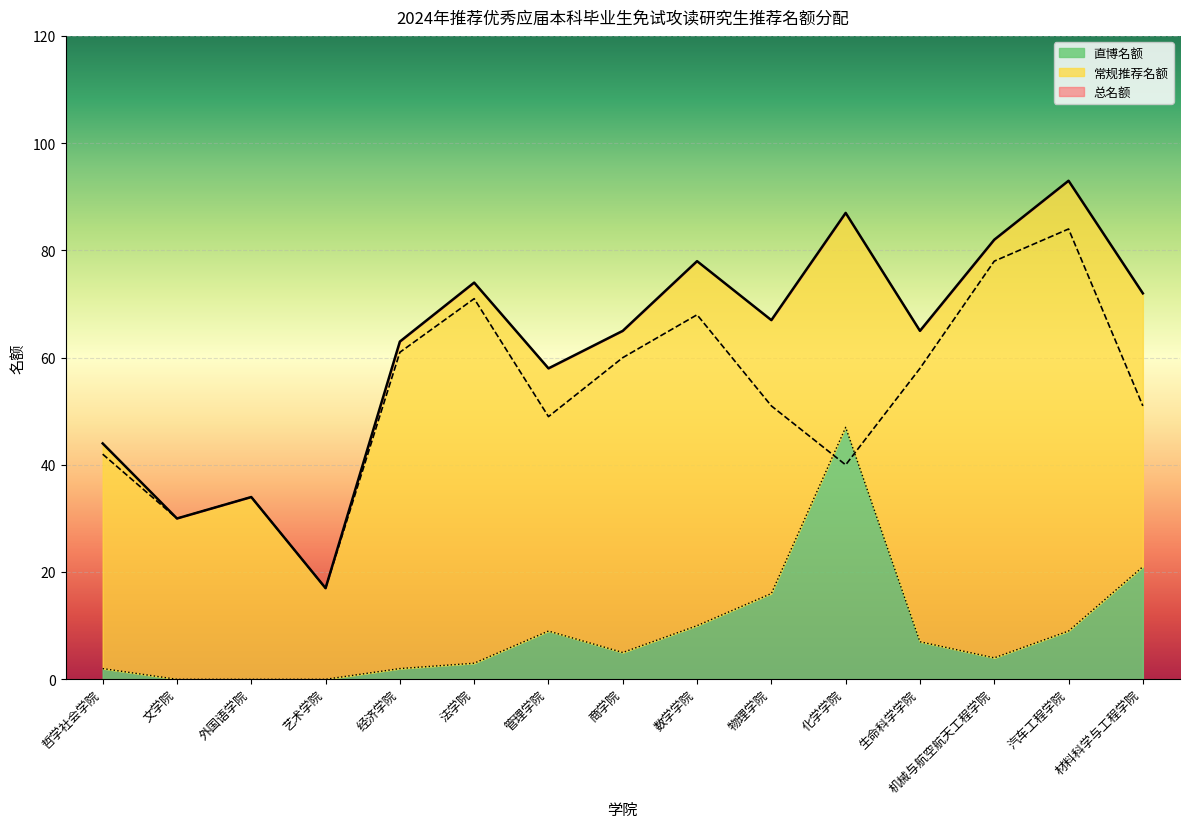

Reading right to left, what are all the values shown in this chart?

总名额: 材料科学与工程学院=72	汽车工程学院=93	机械与航空航天工程学院=82	生命科学学院=65	化学学院=87	物理学院=67	数学学院=78	商学院=65	管理学院=58	法学院=74	经济学院=63	艺术学院=17	外国语学院=34	文学院=30	哲学社会学院=44
常规推荐名额: 材料科学与工程学院=51	汽车工程学院=84	机械与航空航天工程学院=78	生命科学学院=58	化学学院=40	物理学院=51	数学学院=68	商学院=60	管理学院=49	法学院=71	经济学院=61	艺术学院=17	外国语学院=34	文学院=30	哲学社会学院=42
直博名额: 材料科学与工程学院=21	汽车工程学院=9	机械与航空航天工程学院=4	生命科学学院=7	化学学院=47	物理学院=16	数学学院=10	商学院=5	管理学院=9	法学院=3	经济学院=2	艺术学院=0	外国语学院=0	文学院=0	哲学社会学院=2